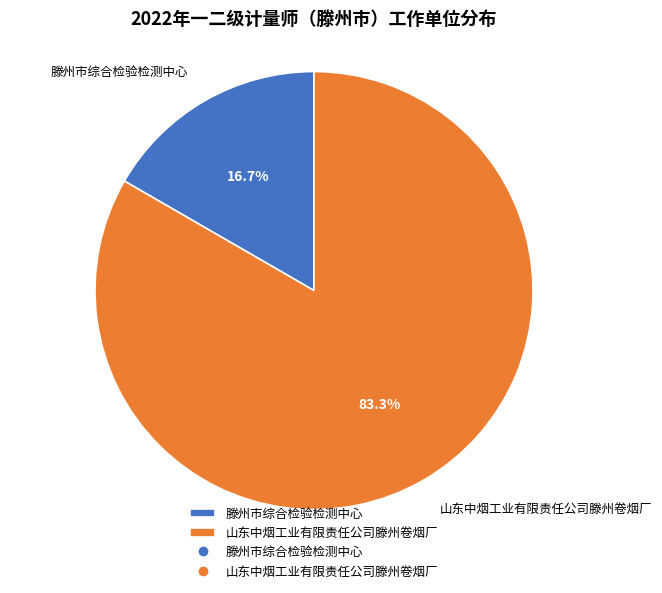

Count the number of slices in the pie.

2